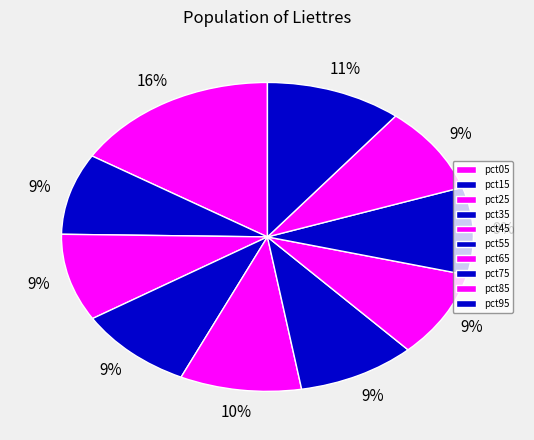

To the nearest percent, what portion does pct85 represent?

9%